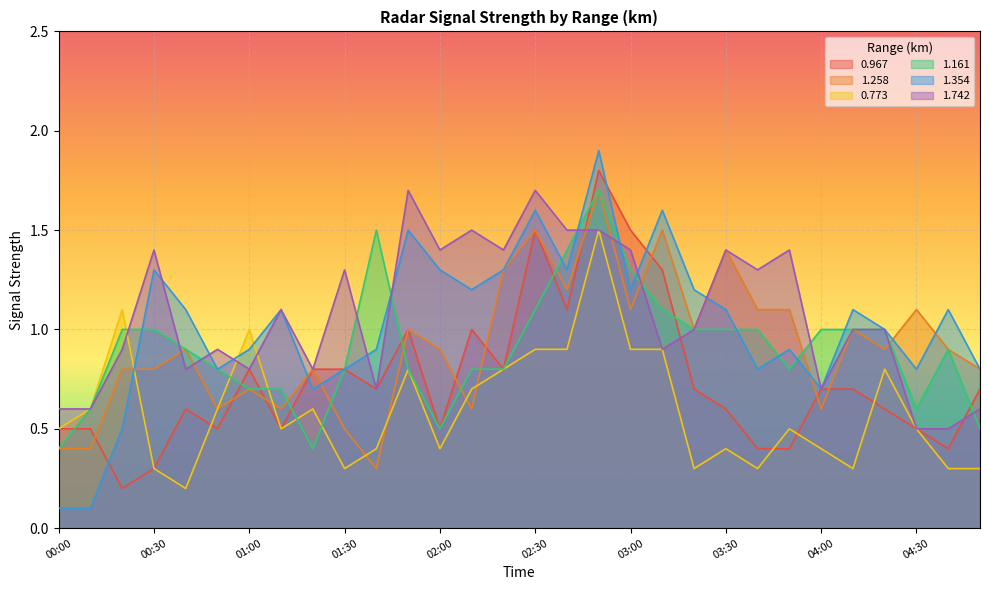

The 1.161 series shows 0.8 at 02:40. True or false?

False